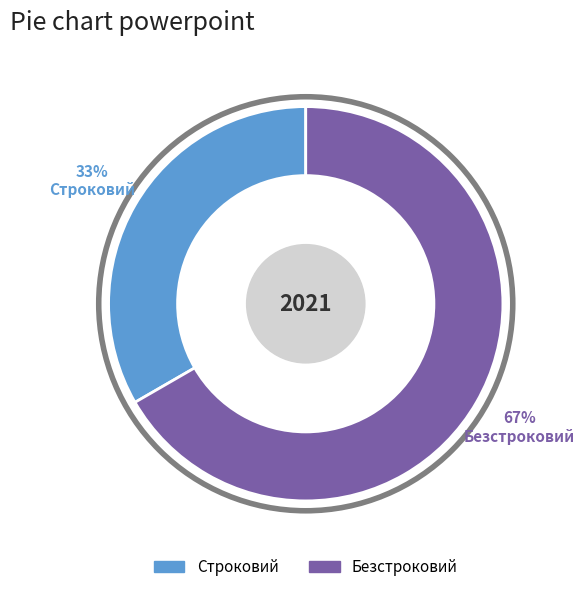

Rank the categories by value from highest to lowest.

Безстроковий, Строковий